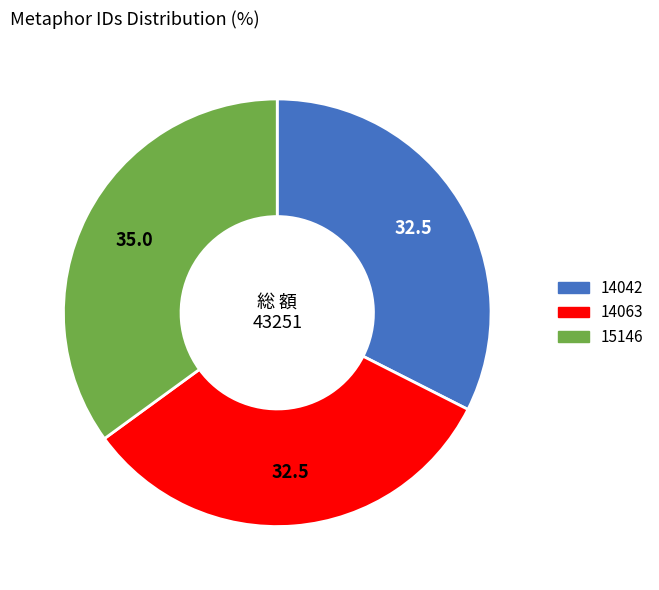

Count the number of slices in the pie.

3